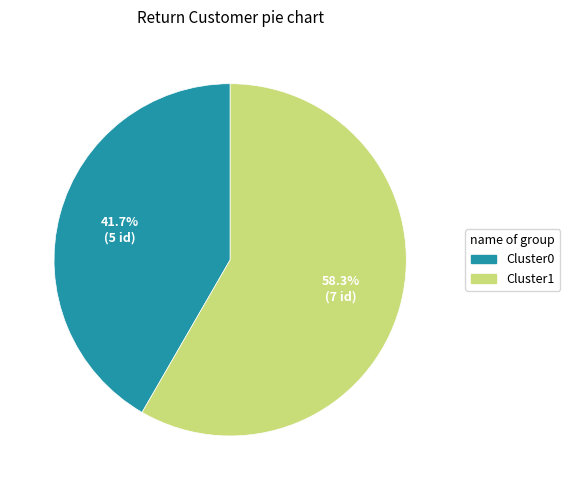

Is there a majority slice in this chart?

Yes